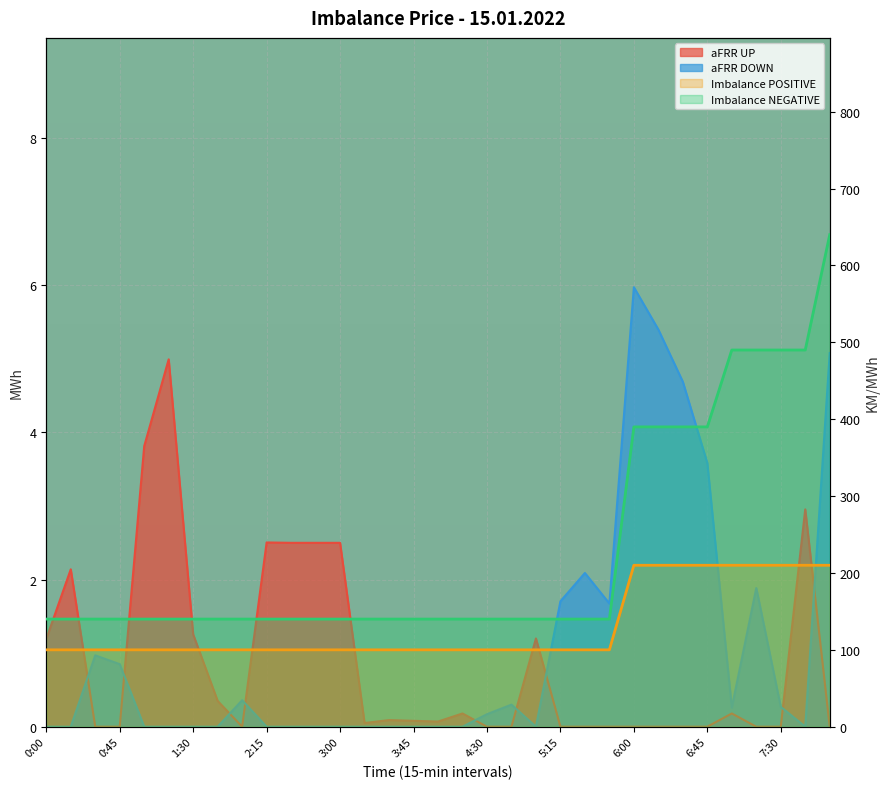

What is the value of the aFRR DOWN point at the 19th from the left?

0.2